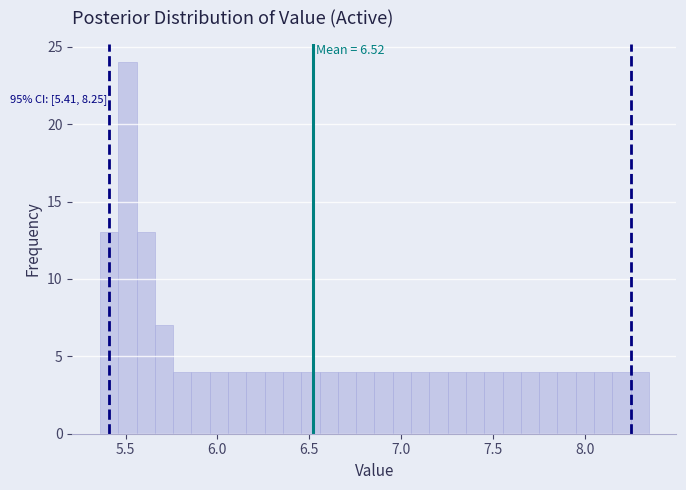

Read against the x-axis, roughly where is the centre of the tallest bar?

5.50